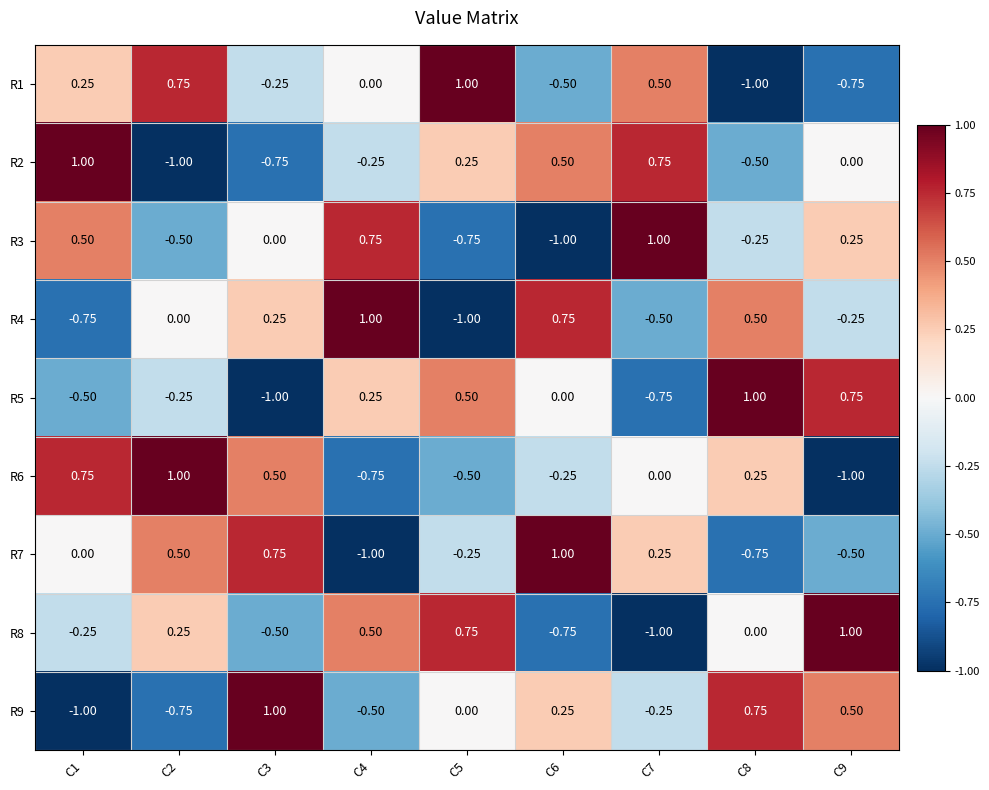

Is the value of R9 at C2 greater than the value of R2 at C9?

No